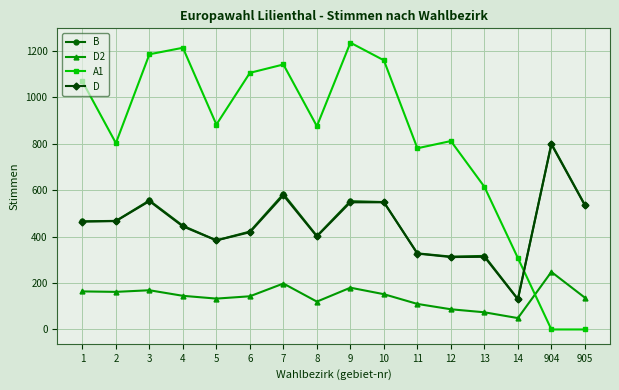

How many intersections are there between B and A1?

1